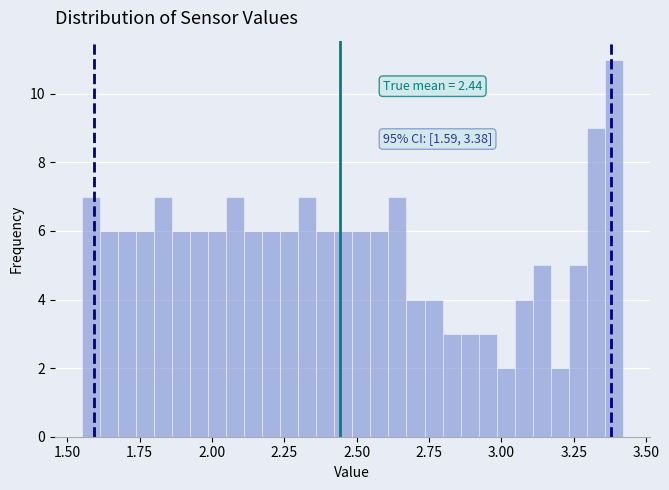

Around what value on the x-axis is the tallest bar? Give the approximate position of its centre, as read against the axis.

3.40